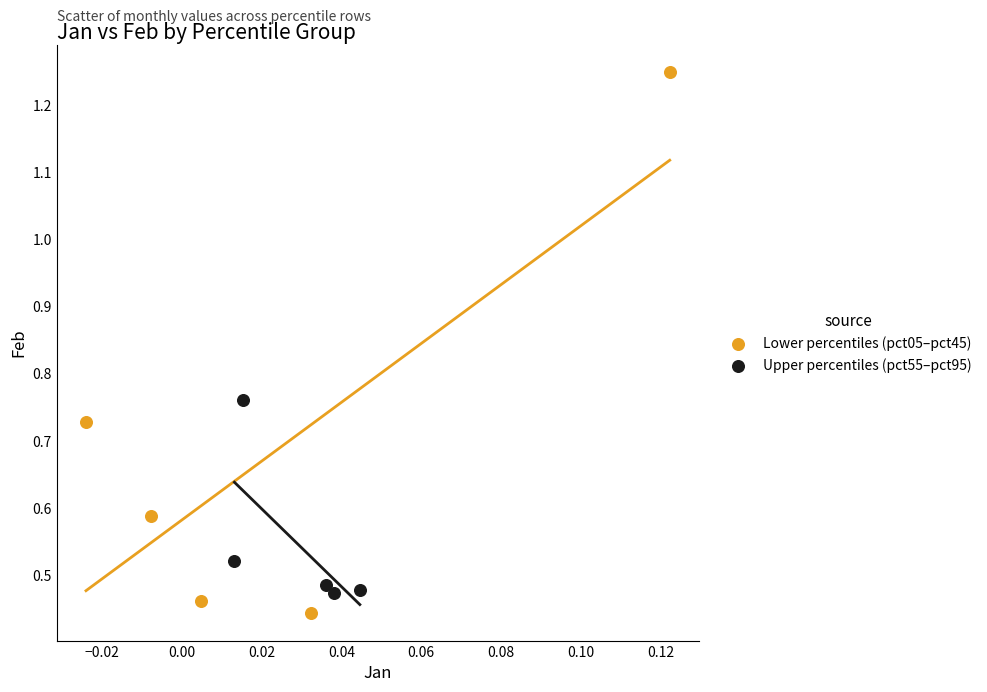

Which series reaches the minimum Y coordinate?

Lower percentiles (pct05–pct45)